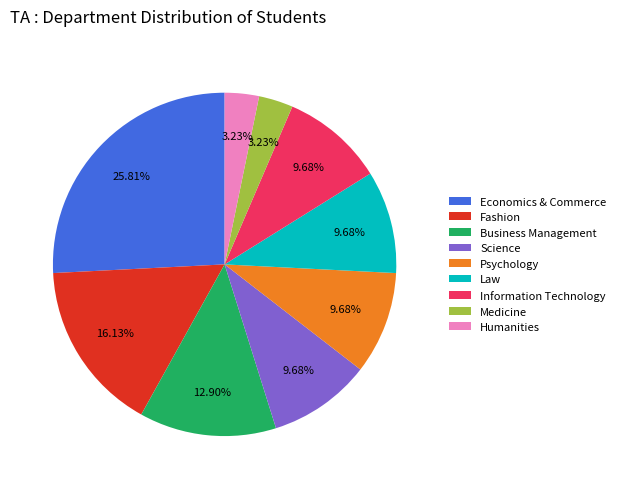

How many segments does this pie chart have?

9